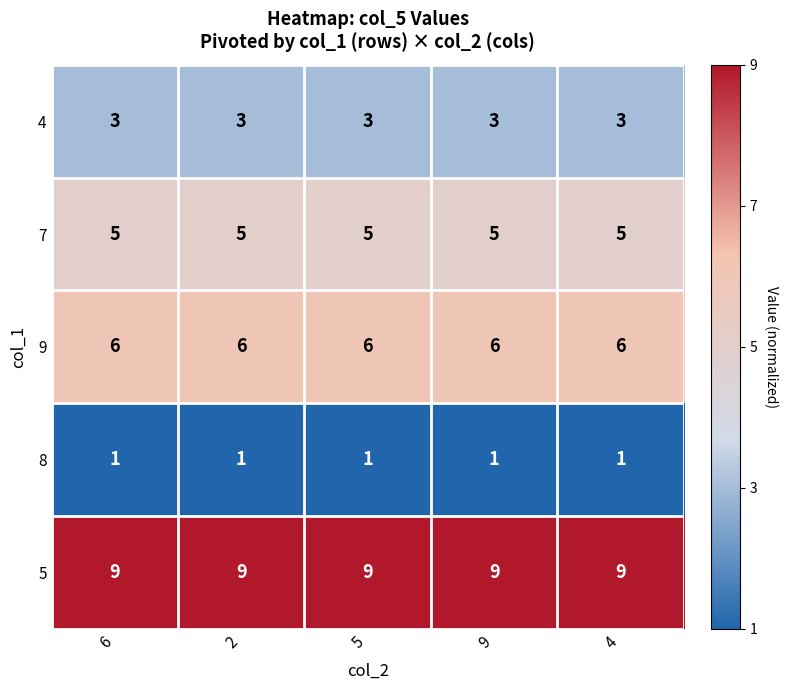

What is the maximum value for 5?

9